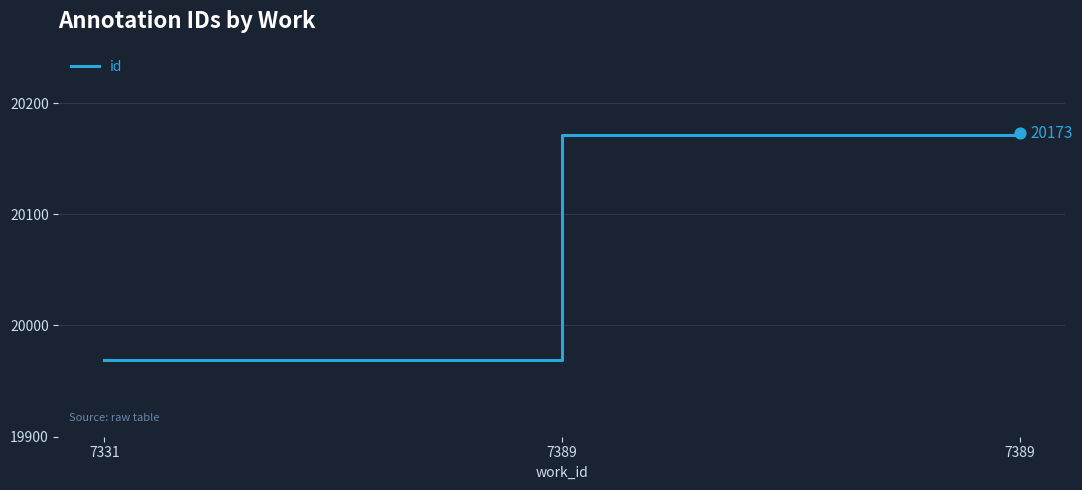

Between 7331 and 7389, which is larger?

7389